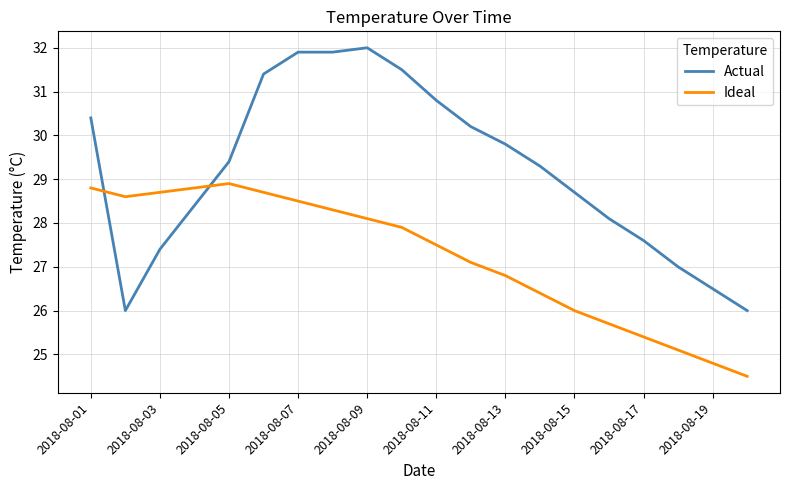

True or false: Actual and Ideal intersect in this chart.

True